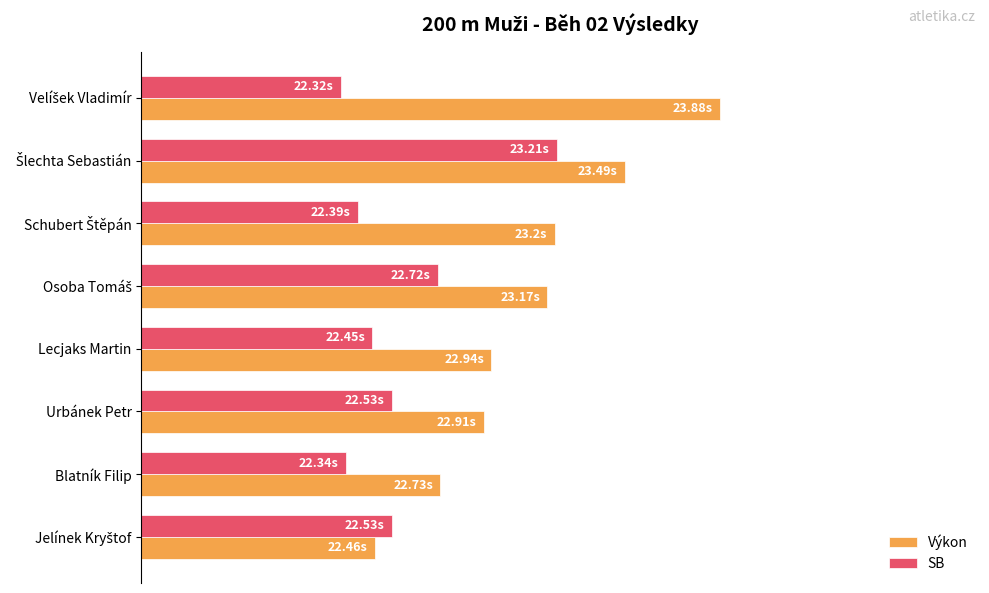

At how many categories does at least one series exceed 71?

1